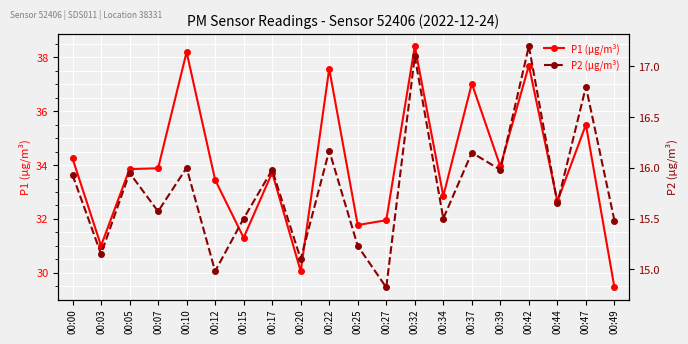

Reading left to right, what are all the values shown in this chart?

P1 (µg/m³): 34.2	31.0	33.9	33.9	38.2	33.5	31.3	33.7	30.1	37.6	31.8	31.9	38.4	32.9	37.0	34.0	37.7	32.6	35.5	29.4
P2 (µg/m³): 15.9	15.2	15.9	15.6	16.0	15.0	15.5	16.0	15.1	16.2	15.2	14.8	17.1	15.5	16.1	16.0	17.2	15.7	16.8	15.5